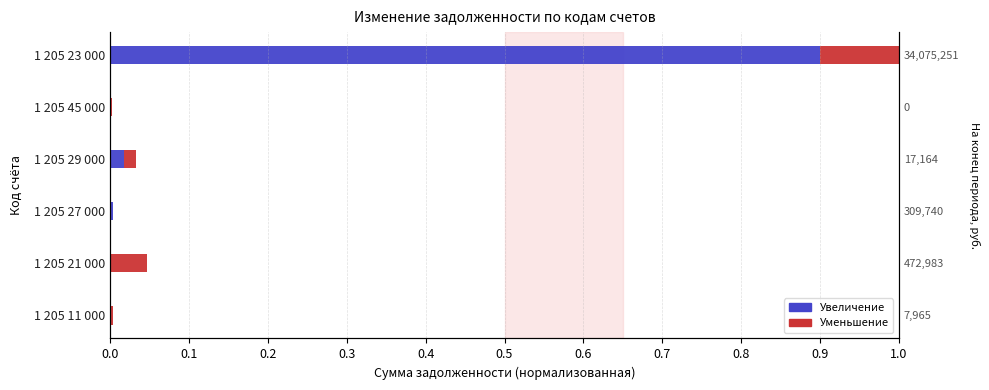

What is the sum of all Увеличение values?

0.9